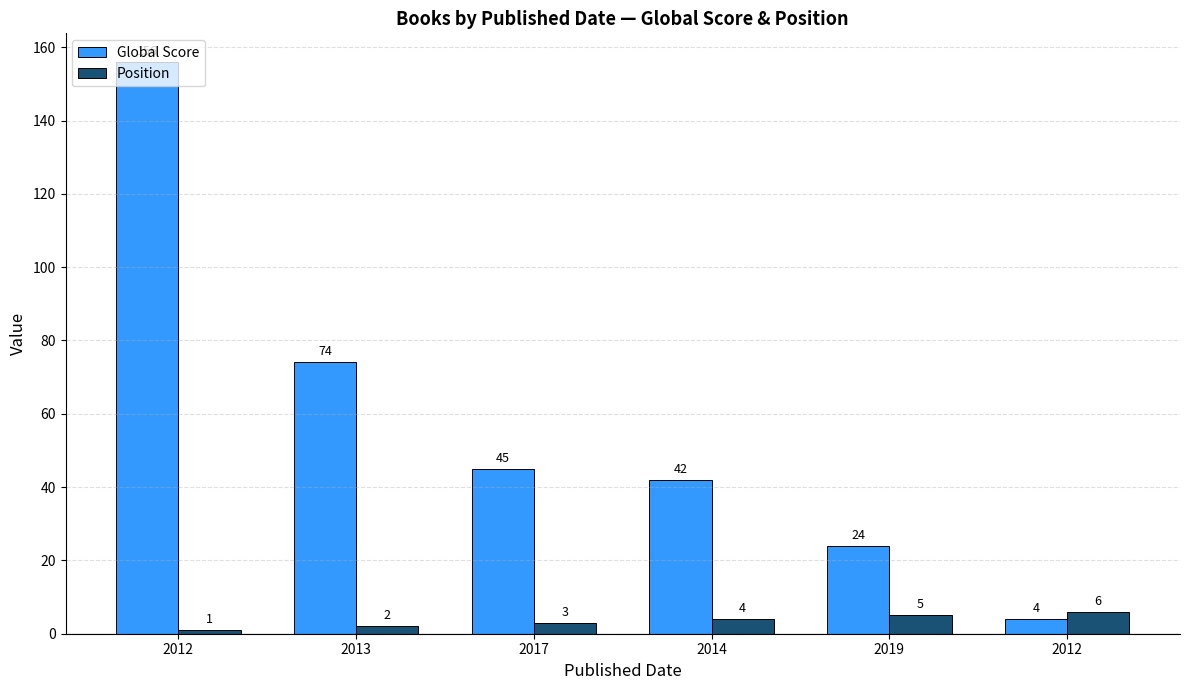

What is the total value across all series at 2012?

157